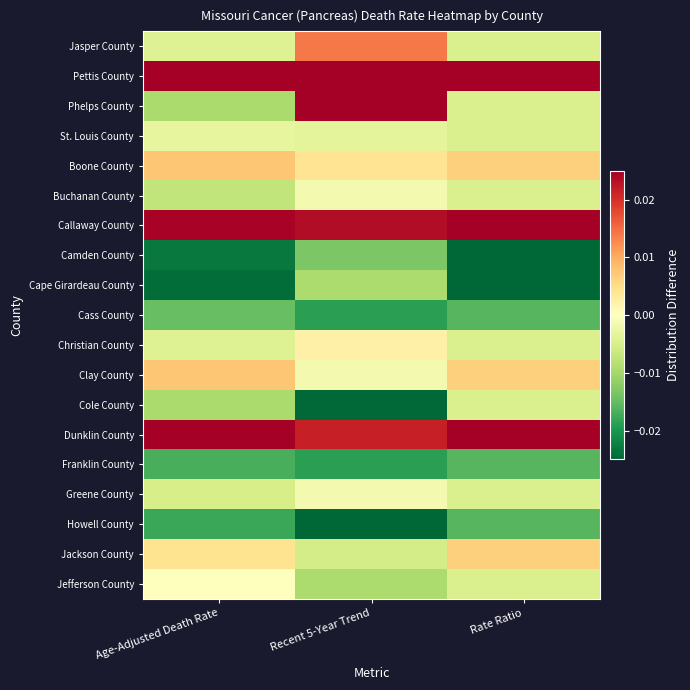

Which series has the largest range (max minus min)?

Phelps County